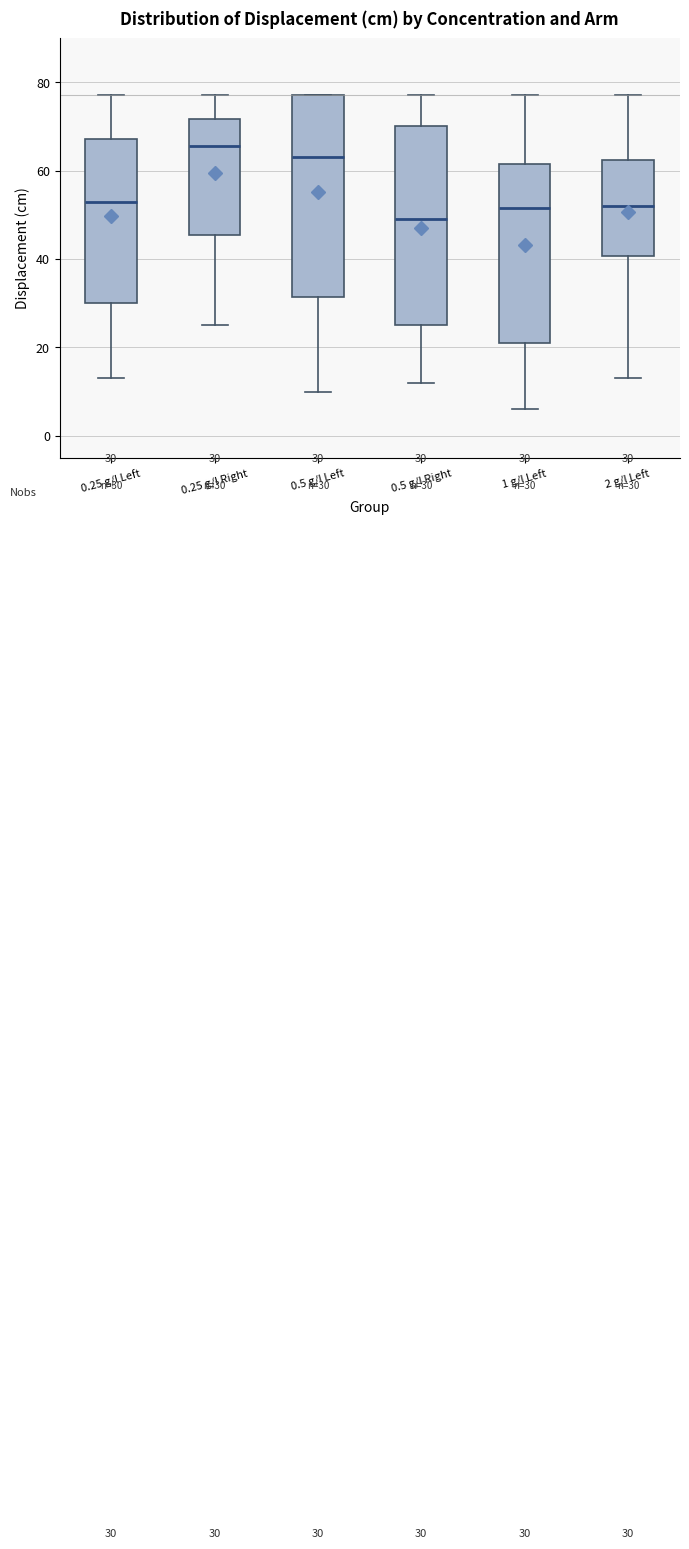

Which box's median line is the highest?

0.25 g/l Right